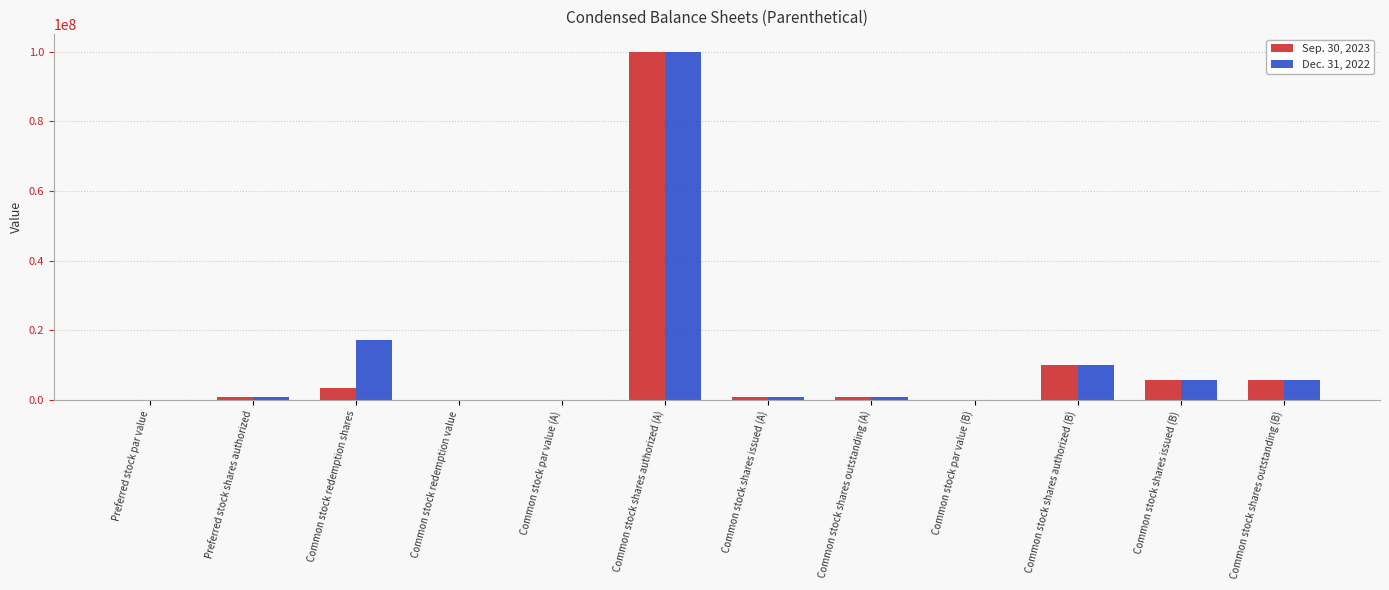

How many distinct data groups are displayed?

2